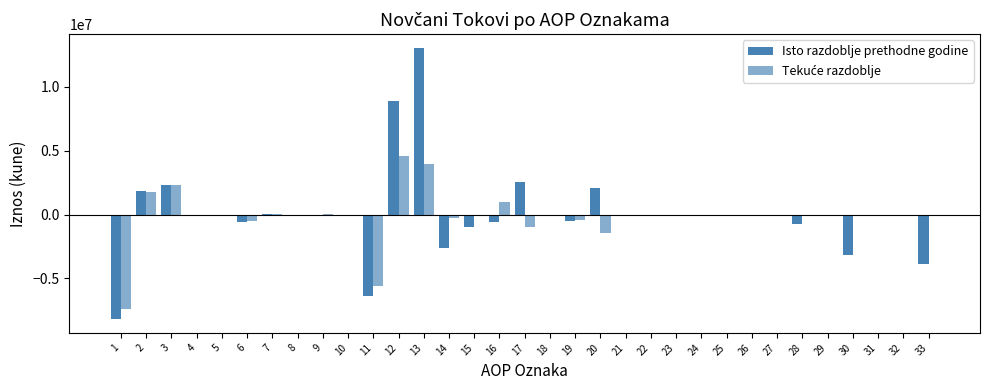

True or false: Isto razdoblje prethodne godine has a value of 714 at 25.

False